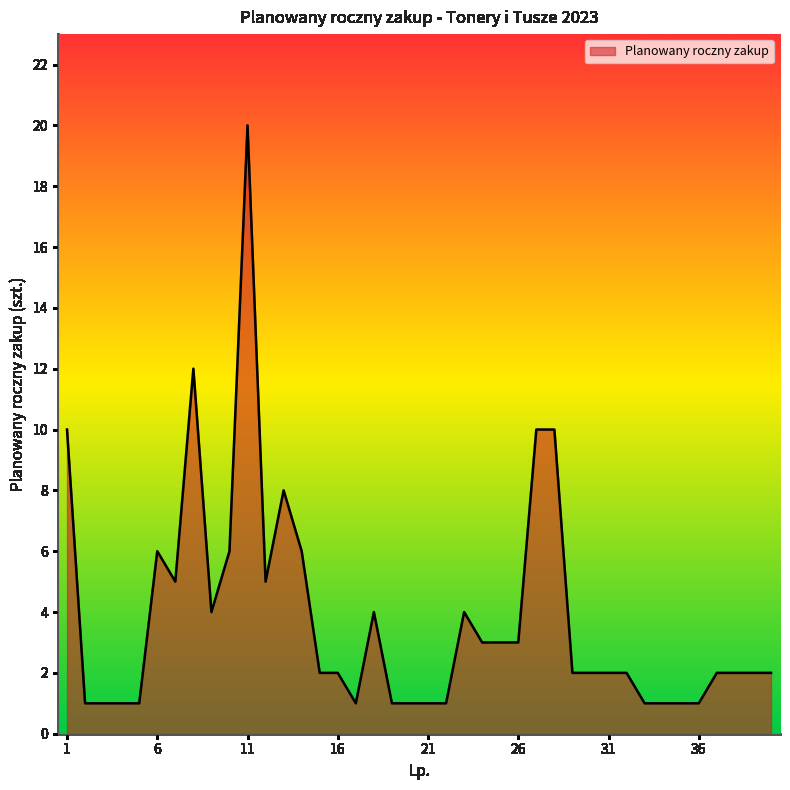

What is the greatest value displayed?

20